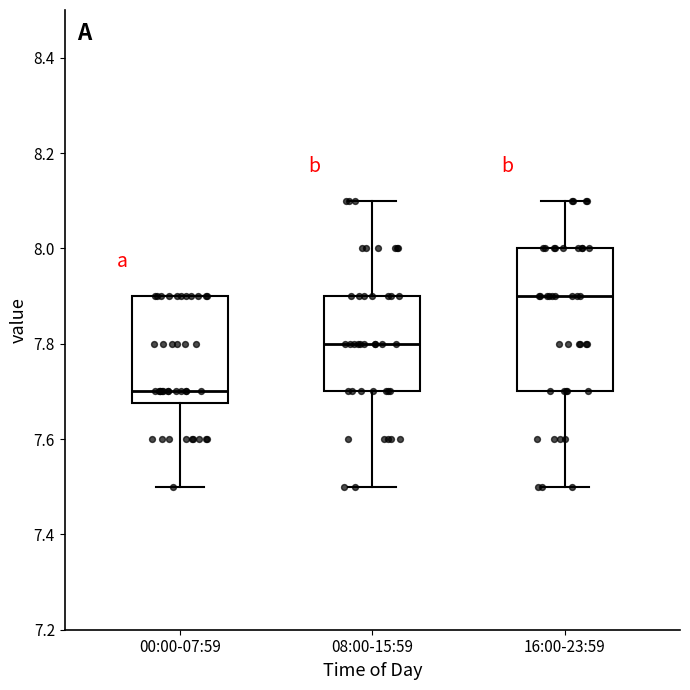

Which box has the lowest median line?

00:00-07:59